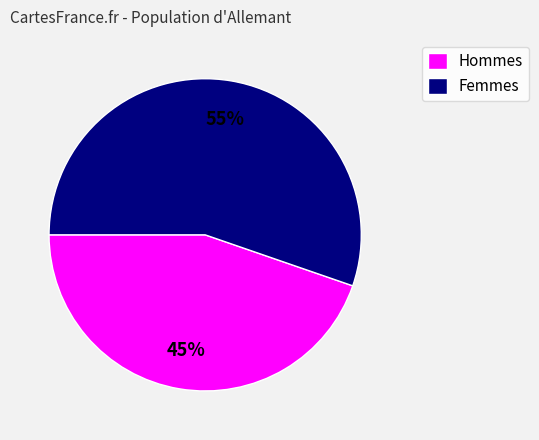

Rank the categories by value from highest to lowest.

Femmes, Hommes